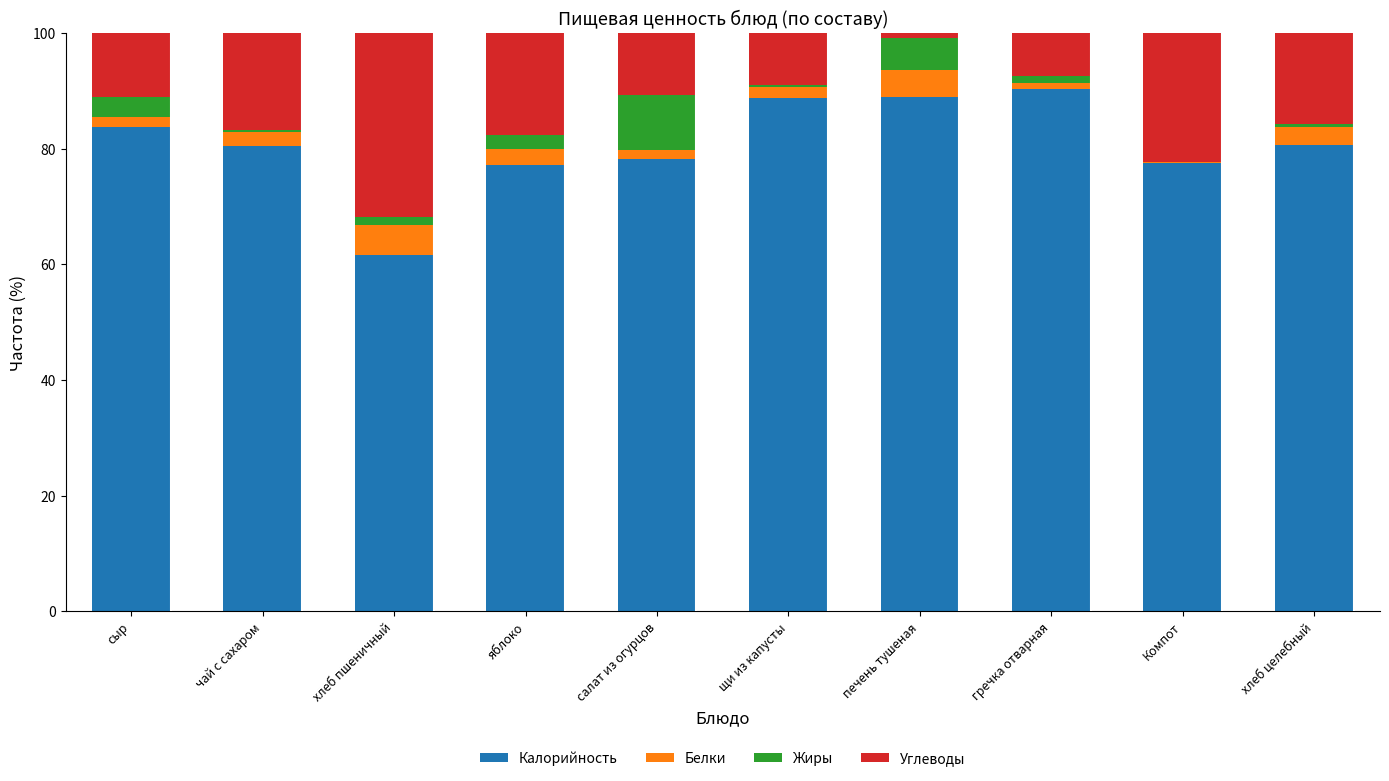

What is the total value across all series at хлеб пшеничный?

100.0